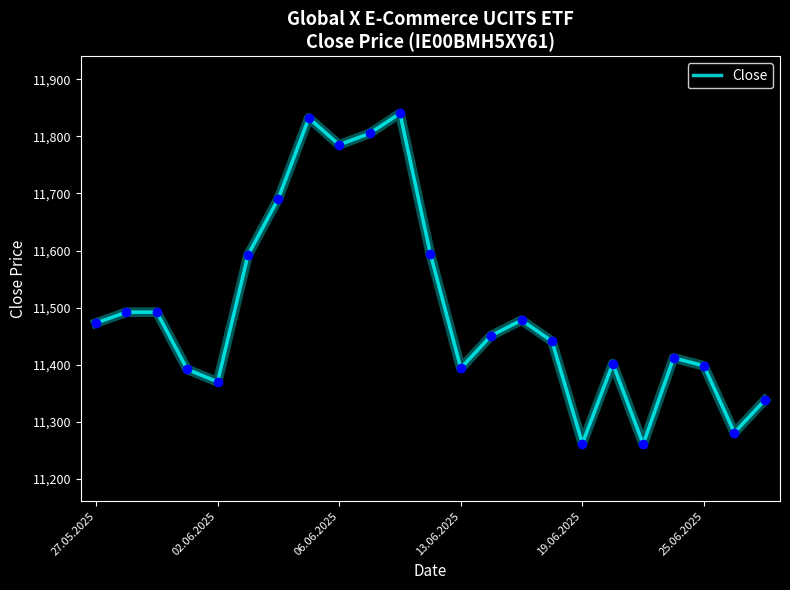

What is the difference between the maximum and minimum values?

579